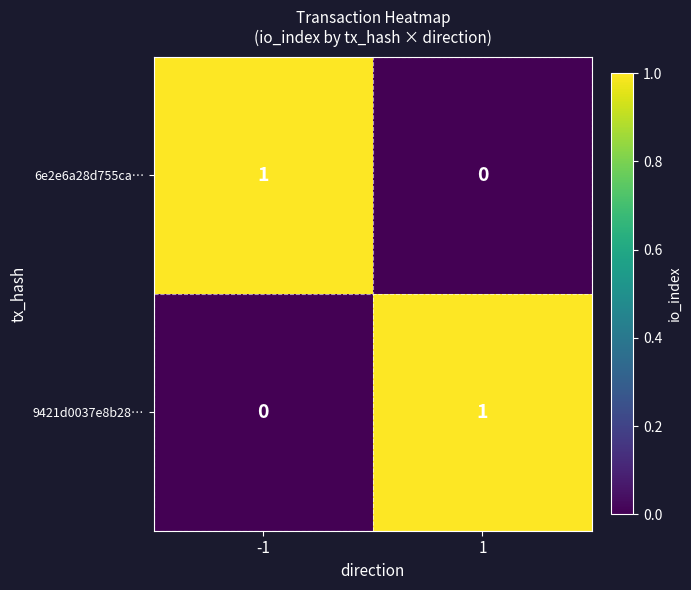

How many distinct data groups are displayed?

2